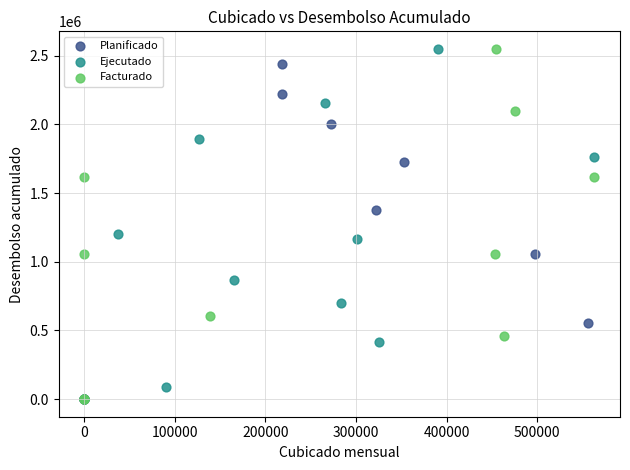

What are all the series names shown in the legend?

Planificado, Ejecutado, Facturado